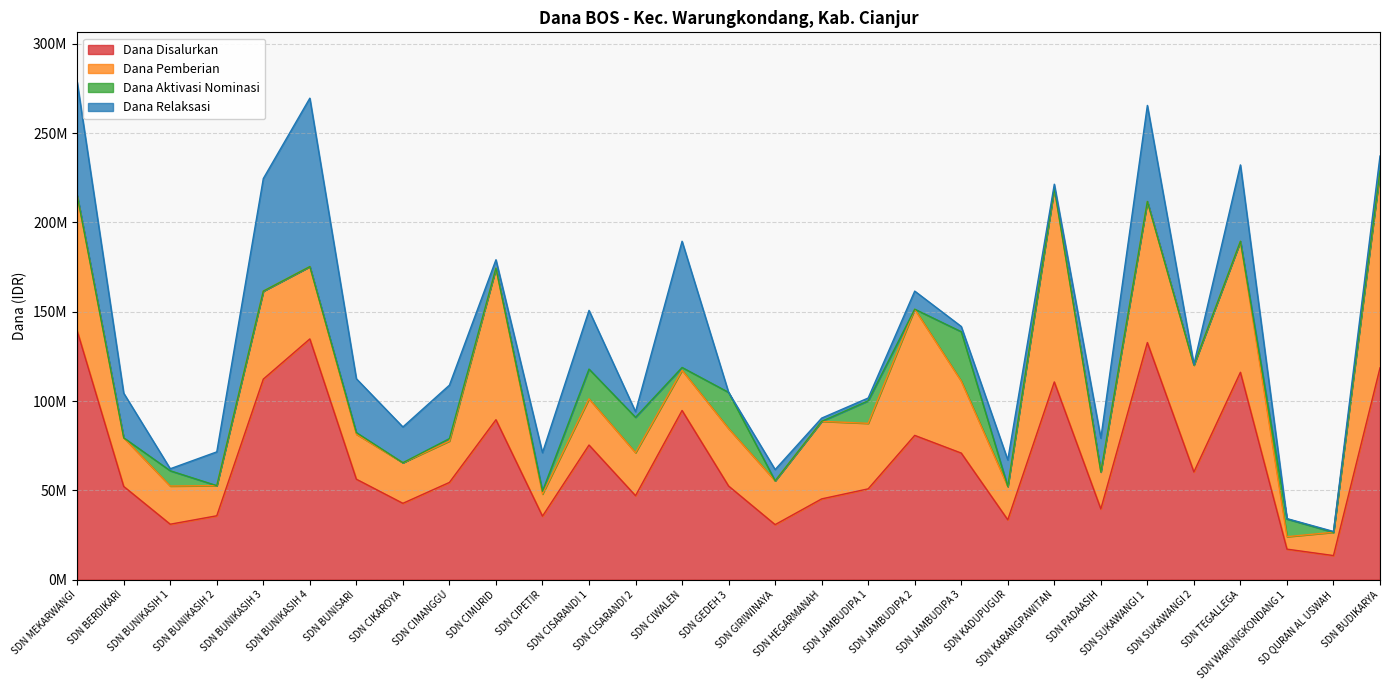

List the labels in order of Dana Pemberian value, smallest first.

SDN WARUNGKONDANG 1, SDN CIPETIR, SD QURAN AL USWAH, SDN BUNIKASIH 2, SDN KADUPUGUR, SDN PADAASIH, SDN BUNIKASIH 1, SDN CIWALEN, SDN CIKAROYA, SDN CIMANGGU, SDN CISARANDI 2, SDN GIRIWINAYA, SDN BUNISARI, SDN CISARANDI 1, SDN BERDIKARI, SDN GEDEH 3, SDN JAMBUDIPA 1, SDN JAMBUDIPA 3, SDN BUNIKASIH 4, SDN HEGARMANAH, SDN BUNIKASIH 3, SDN SUKAWANGI 2, SDN JAMBUDIPA 2, SDN TEGALLEGA, SDN MEKARWANGI, SDN SUKAWANGI 1, SDN CIMURID, SDN KARANGPAWITAN, SDN BUDIKARYA